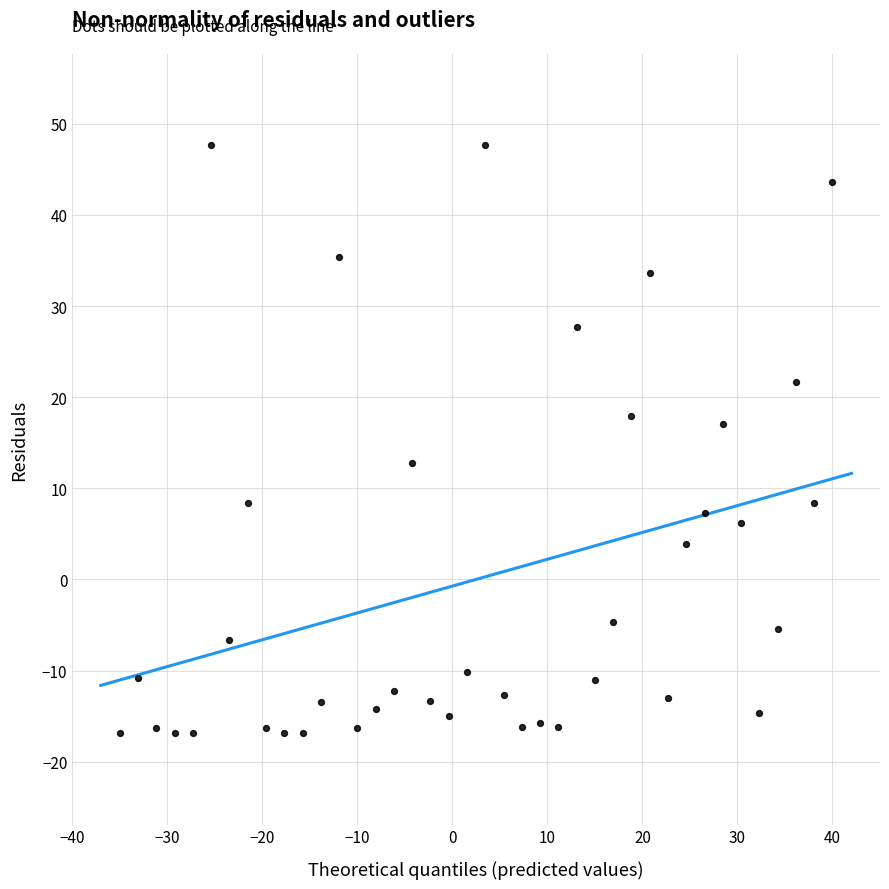

What is the range of Y values (max minus min)?

64.6